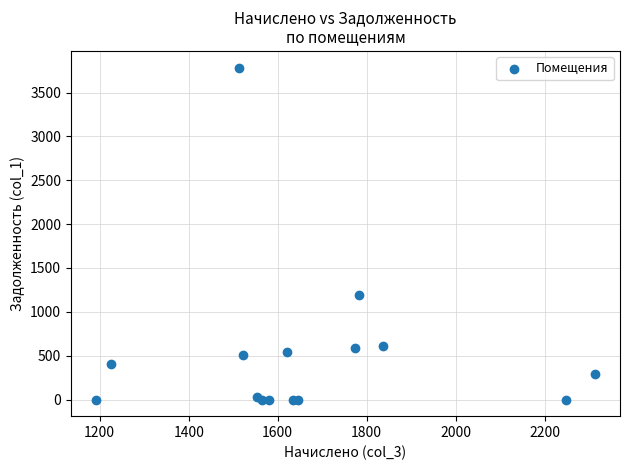

What Y value in the scatter plot is closest to 1892?

1187.8